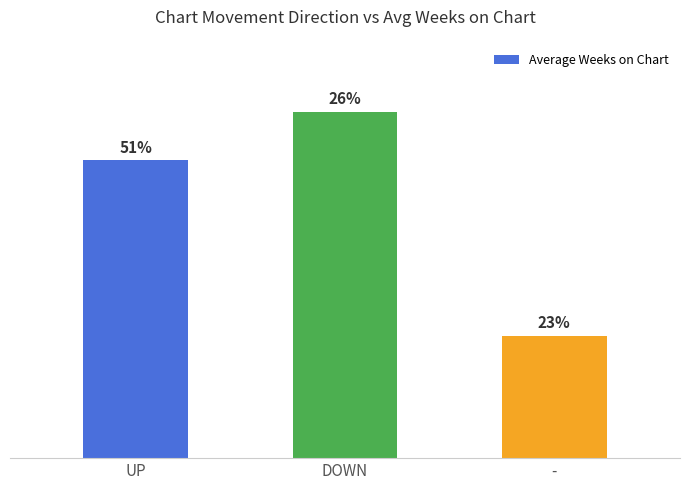

Which category has the highest value across all series?

DOWN